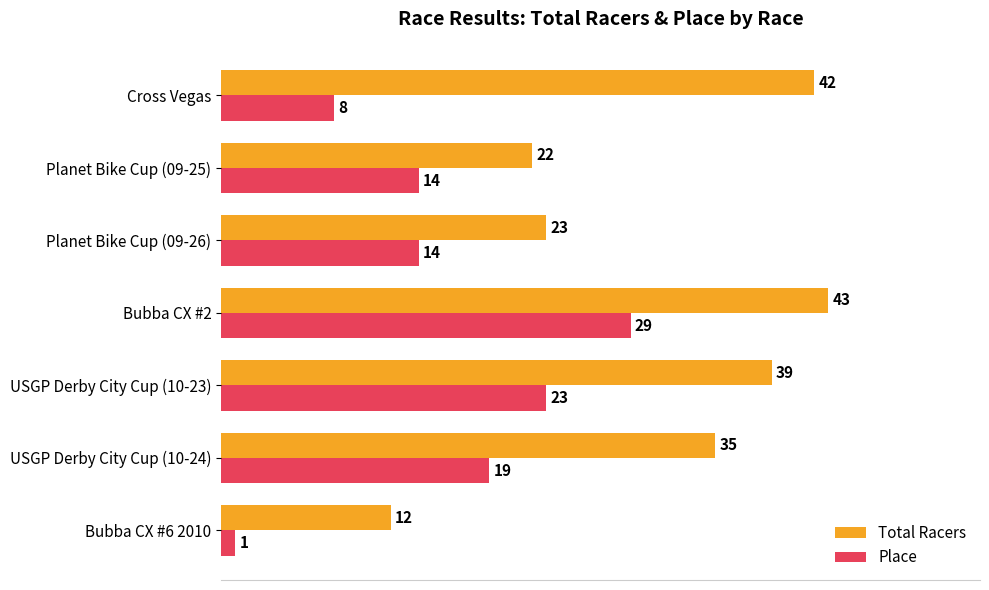

What is the sum of all Place values?

108